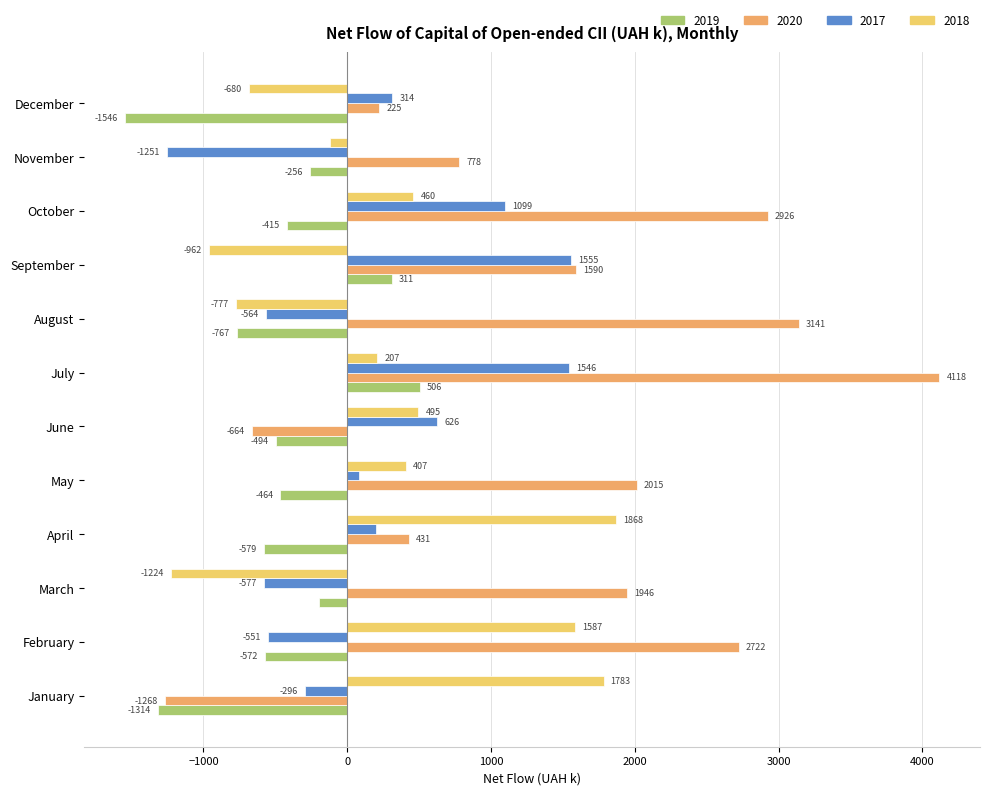

Is it true that 2019 equals -2051.3 at January?

False